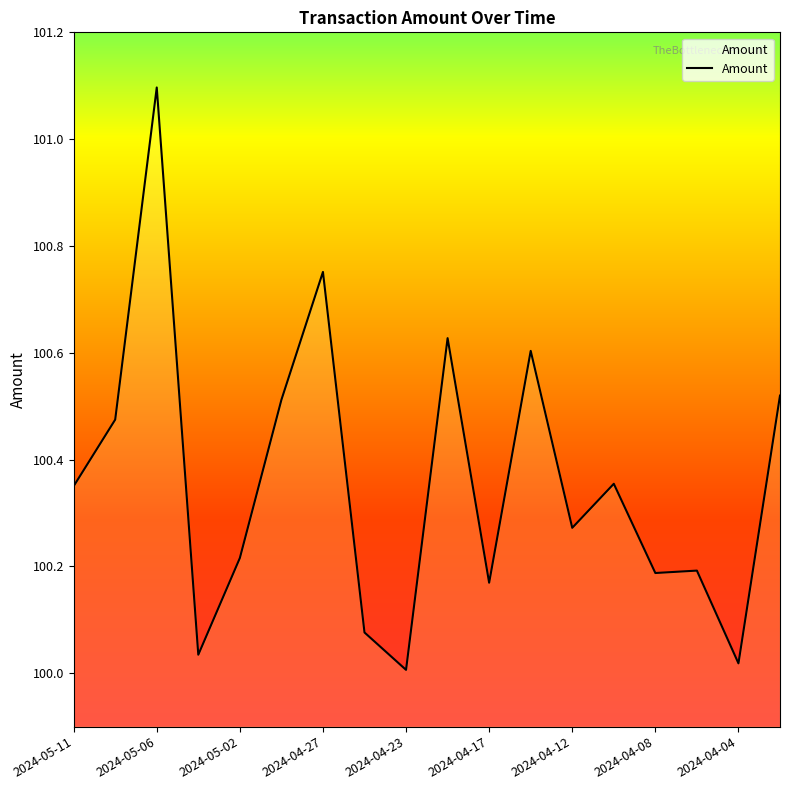

What is the greatest value displayed?

101.1